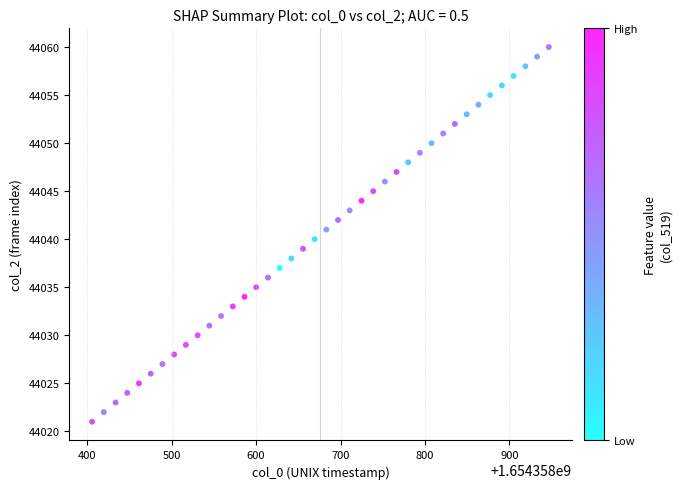

What is the range of Y values (max minus min)?

39